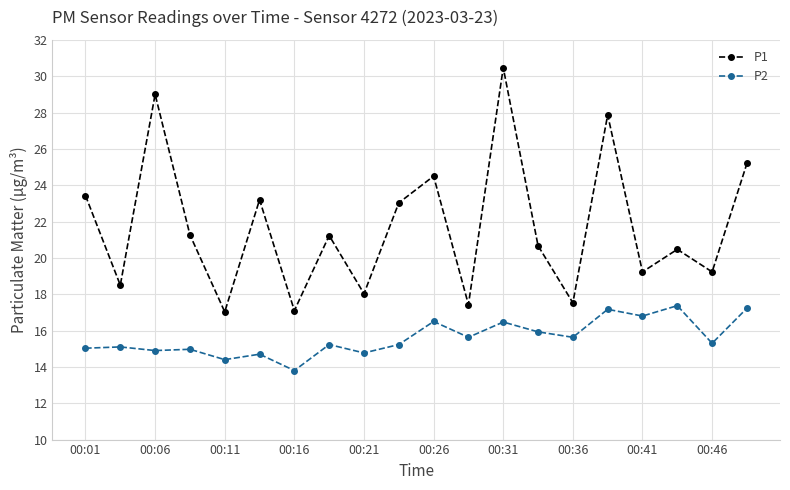

What is the sum of all P1 values?

434.4